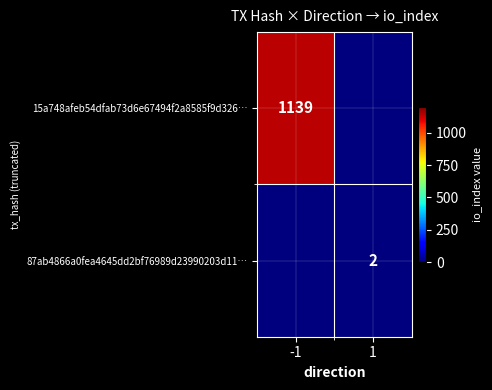

How many data points does each series have?

2